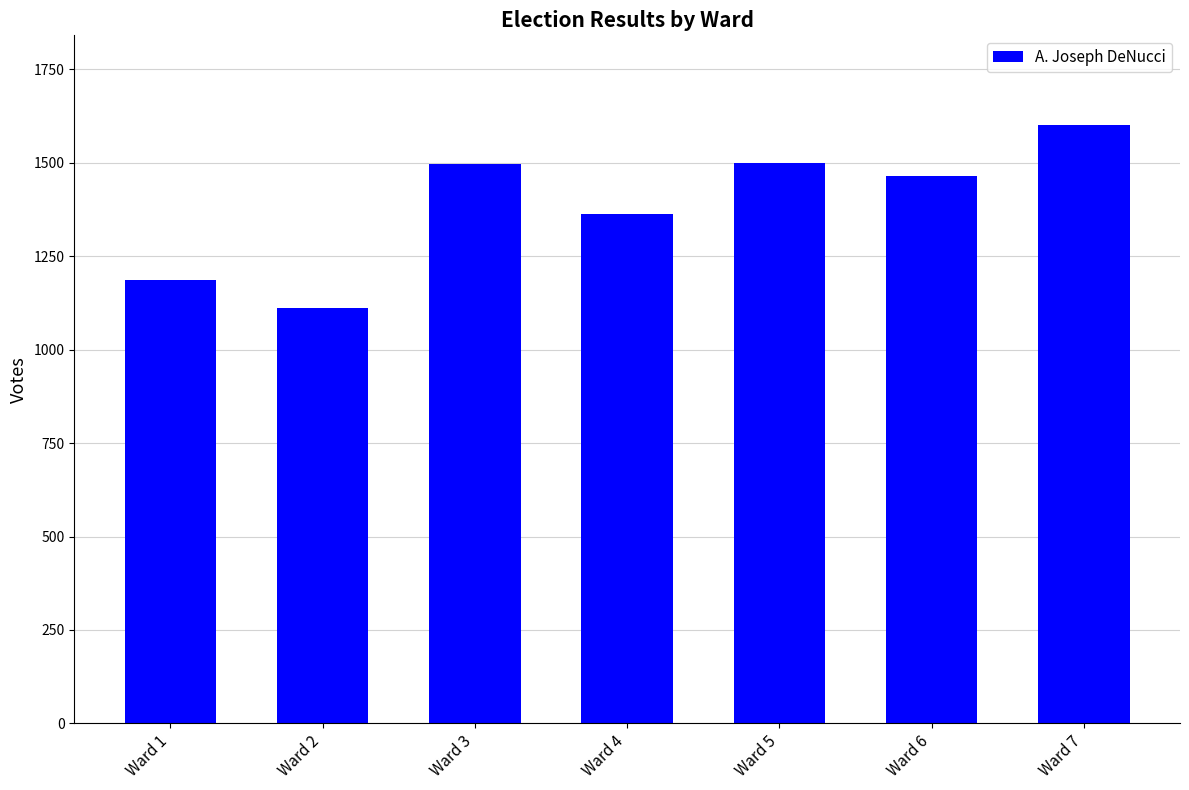

At which category does the chart reach its minimum across all series?

Ward 2